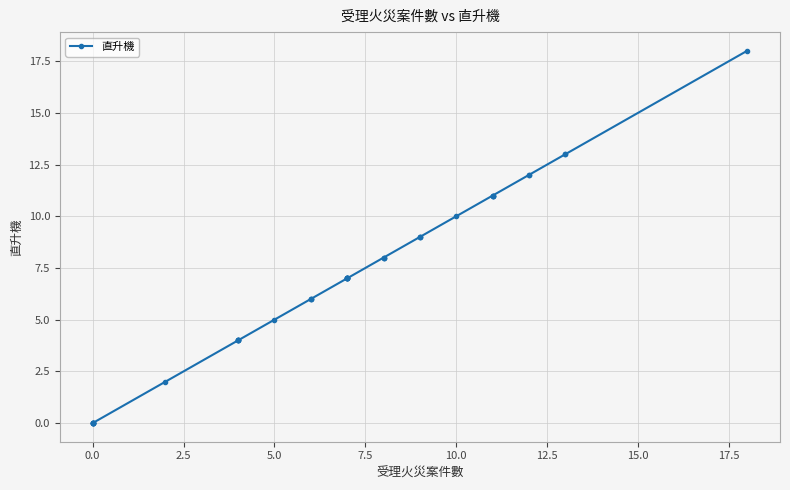

How many lines are shown in the chart?

1